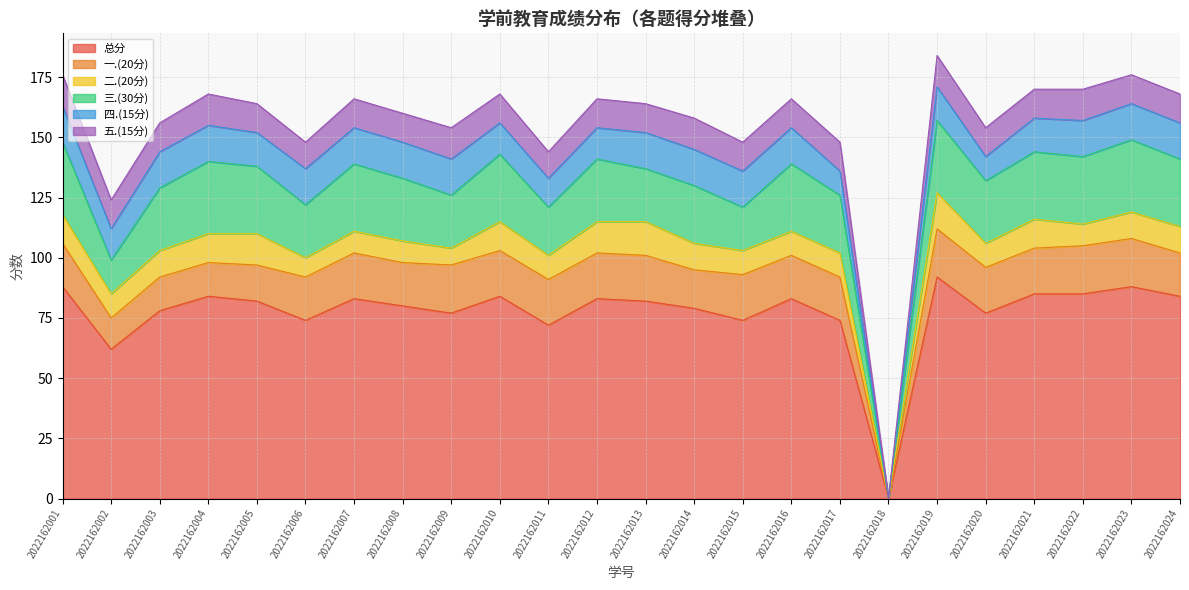

At which label does 二.(20分) first exceed 11?

2022162001